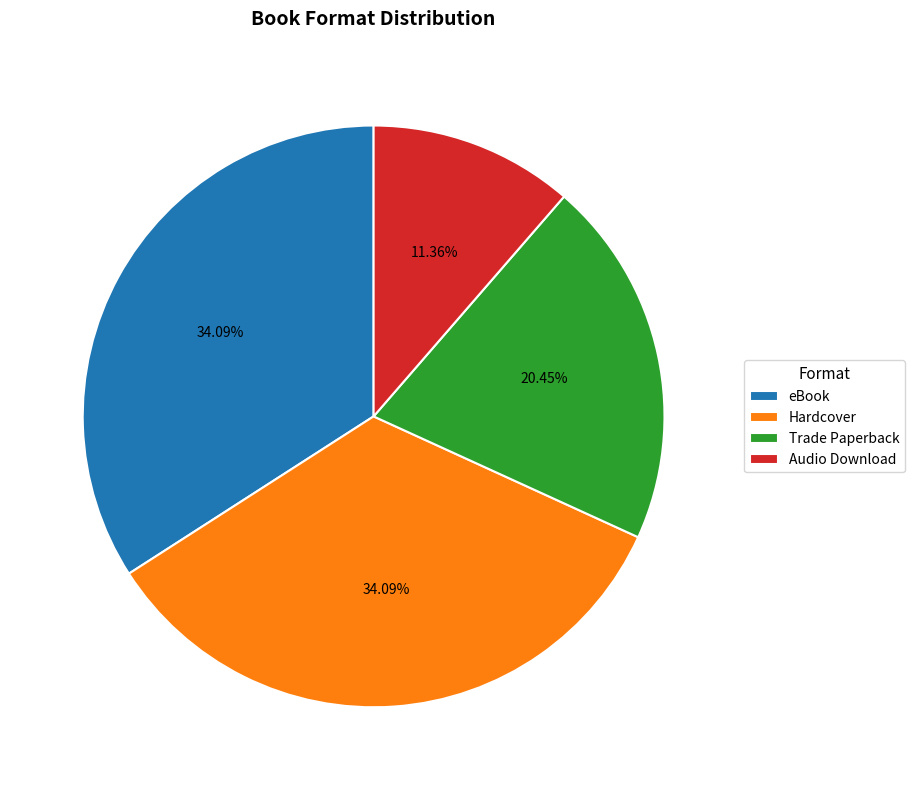

Count the number of slices in the pie.

4